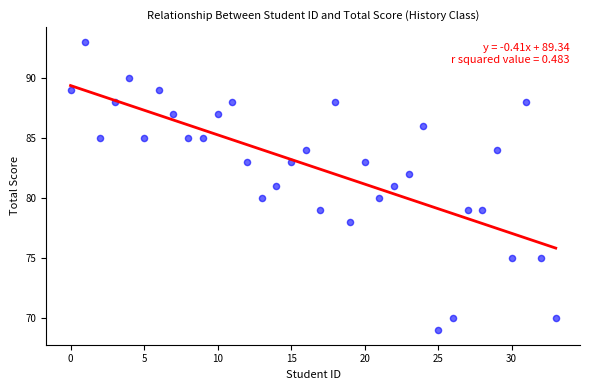

What is the range of Y values (max minus min)?

24